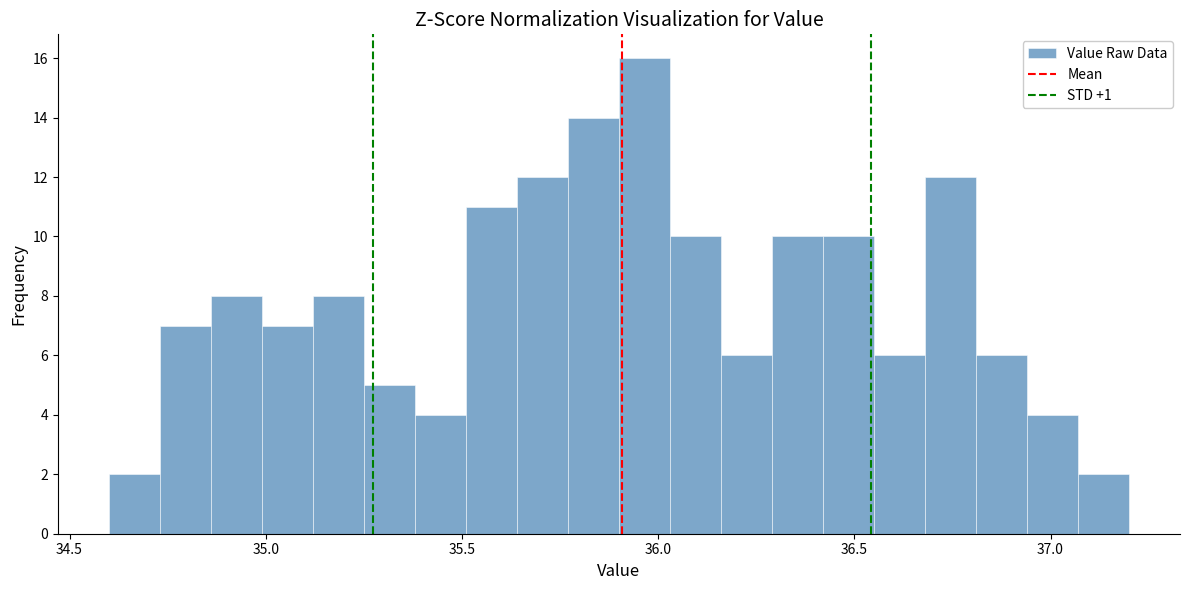

Around what value on the x-axis is the tallest bar? Give the approximate position of its centre, as read against the axis.

35.95